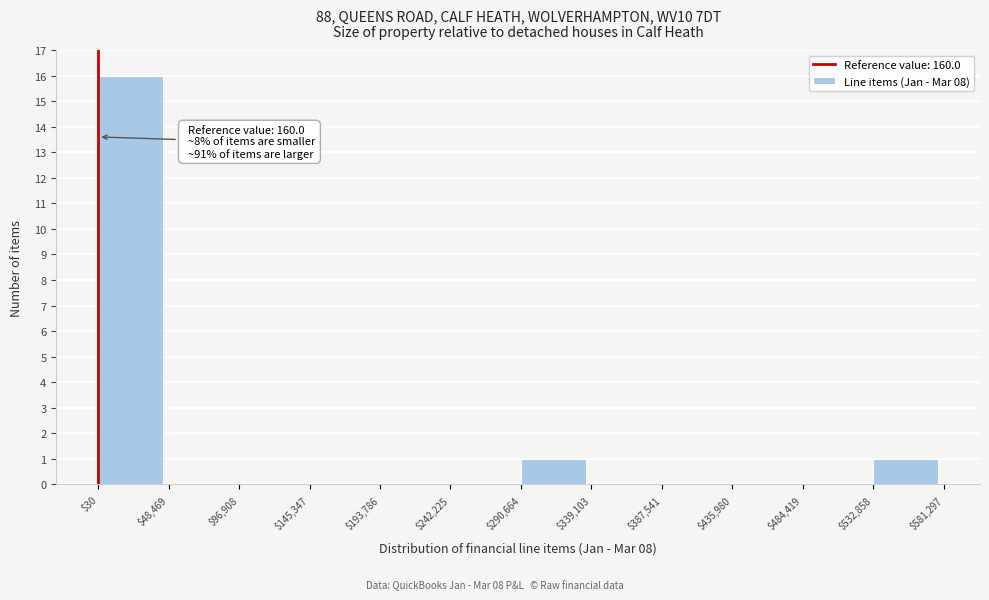

Which range on the x-axis has the tallest bar?

$30 to $48,469